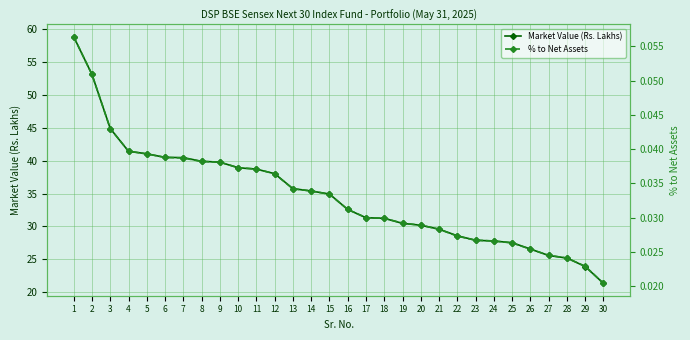

True or false: Market Value (Rs. Lakhs) has more than 0 points higher than both neighbors.

False